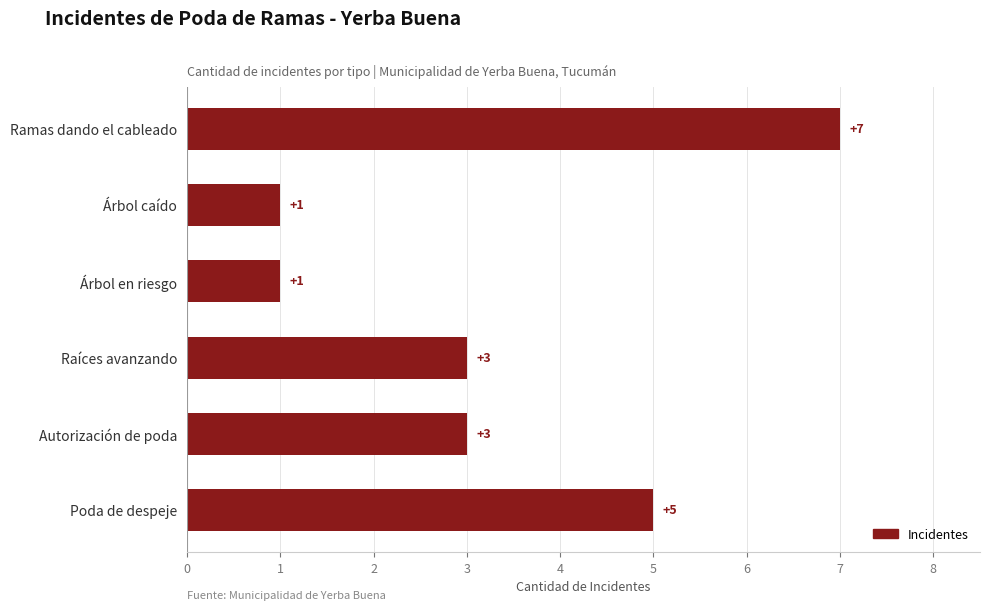

Are the bars horizontal?

Yes